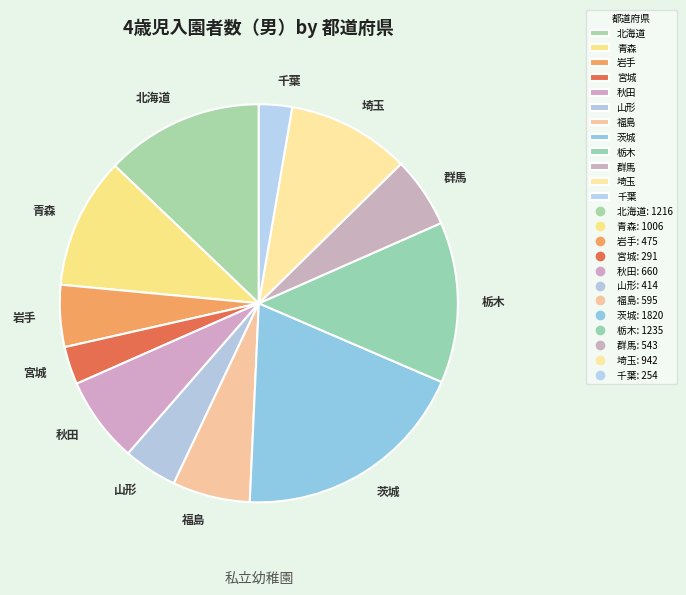

Which slice is the largest?

茨城